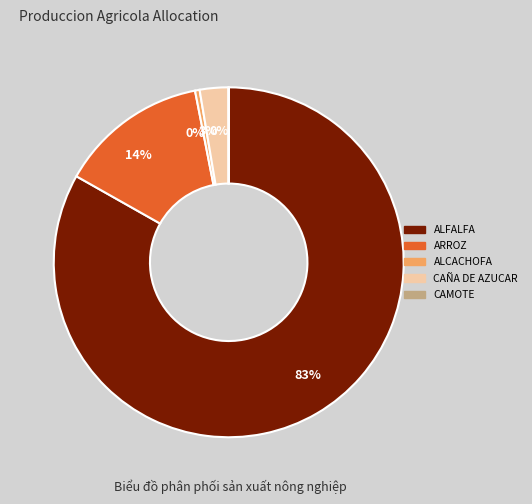

To the nearest percent, what is the average slice percentage?

20%